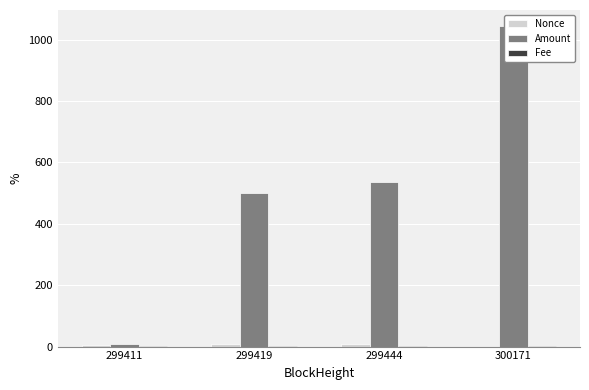

Is it true that Fee equals 0.5 at 299444?

True